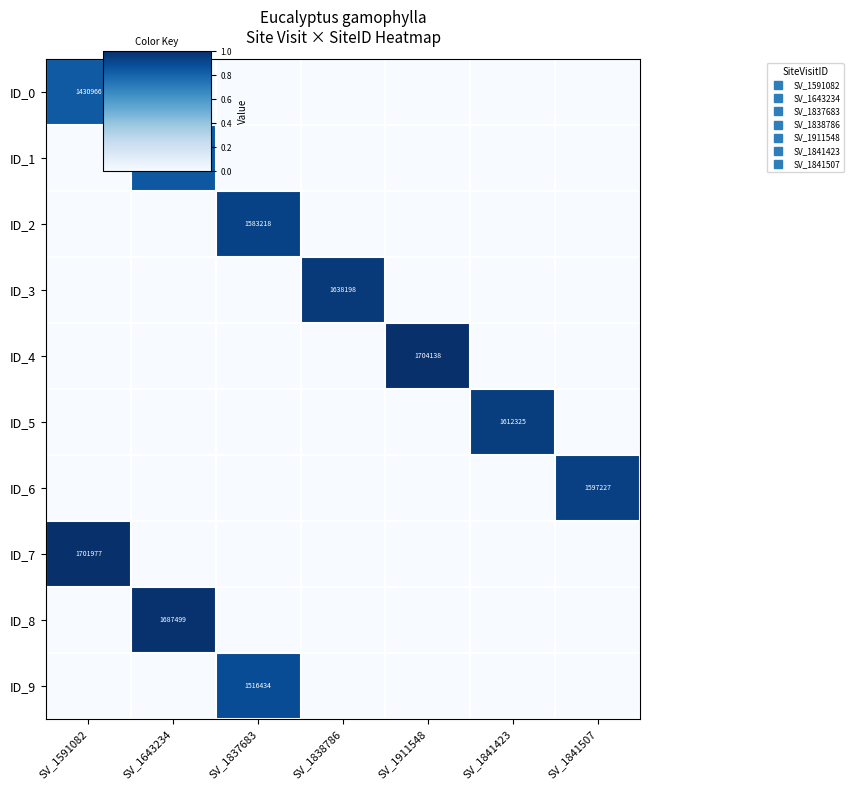

Between SV_1837683 and SV_1841507, which is larger?

SV_1837683